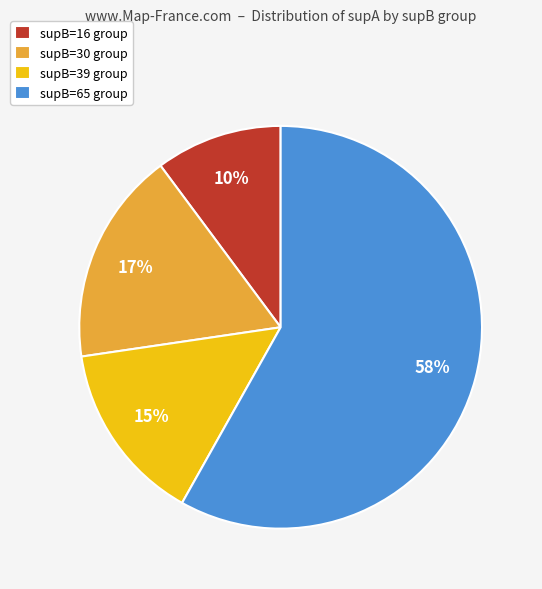

Between supB=65 group and supB=16 group, which is larger?

supB=65 group